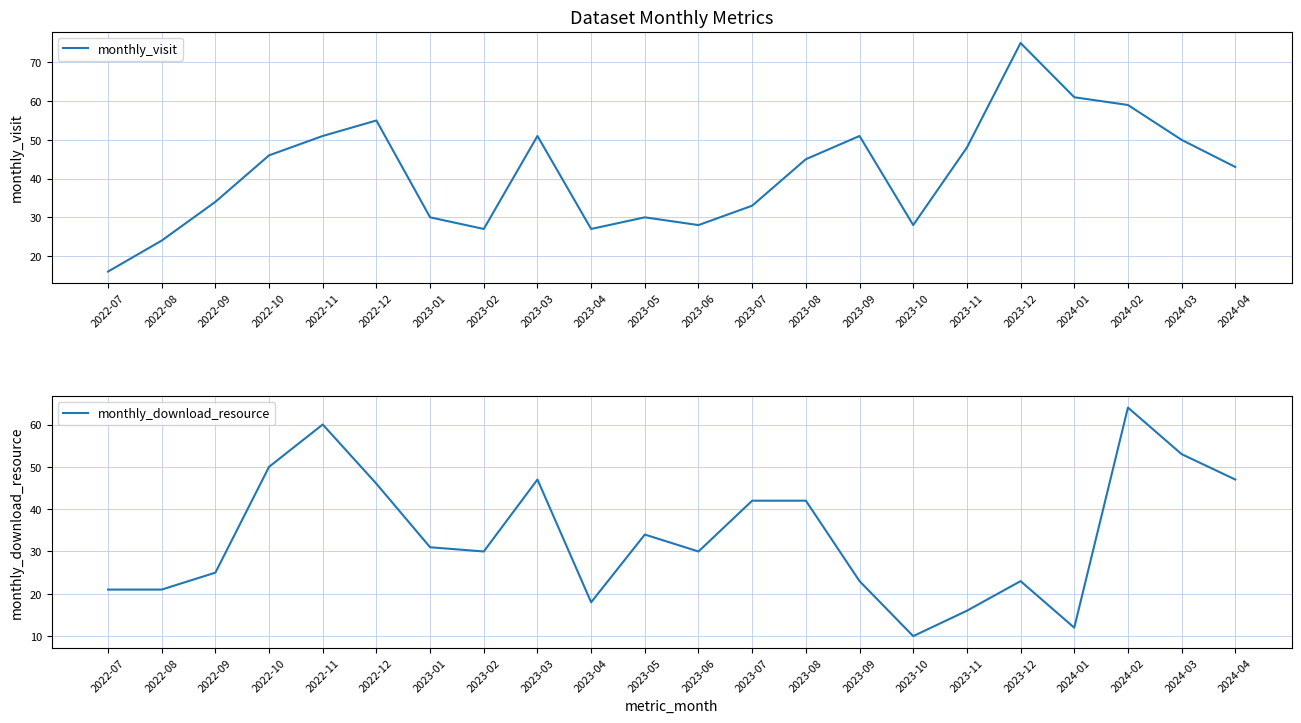

The monthly_visit series shows 16 at 2023-09. True or false?

False